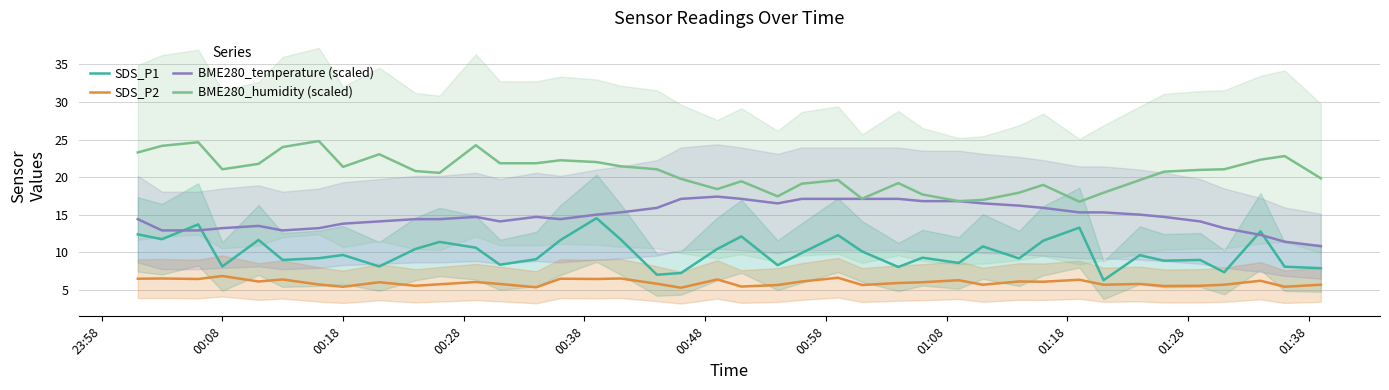

True or false: BME280_humidity (scaled) and SDS_P2 intersect in this chart.

False